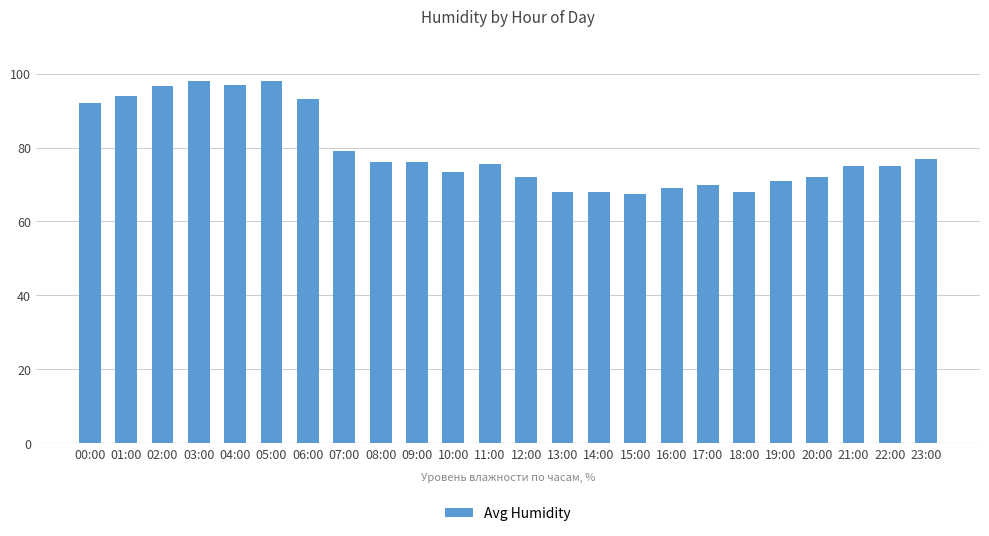

What is the difference between the values at 19:00 and 08:00?

5.0